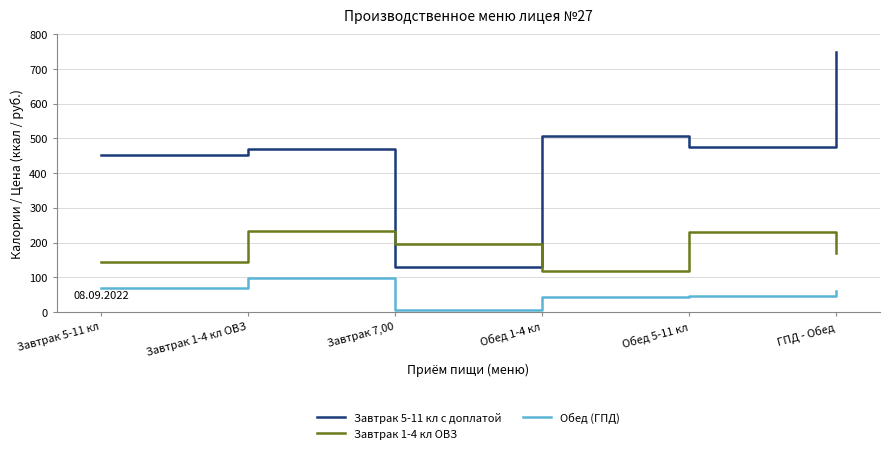

Rank the series by their average value, from lowest to highest.

Обед (ГПД), Завтрак 1-4 кл ОВЗ, Завтрак 5-11 кл с доплатой